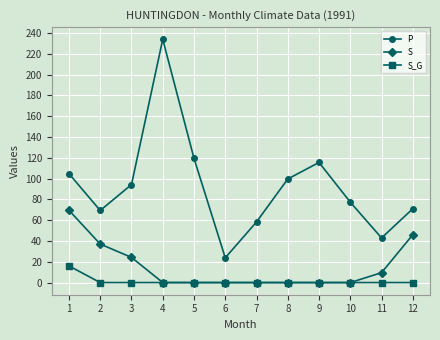

How many data points in S are above 0?

5